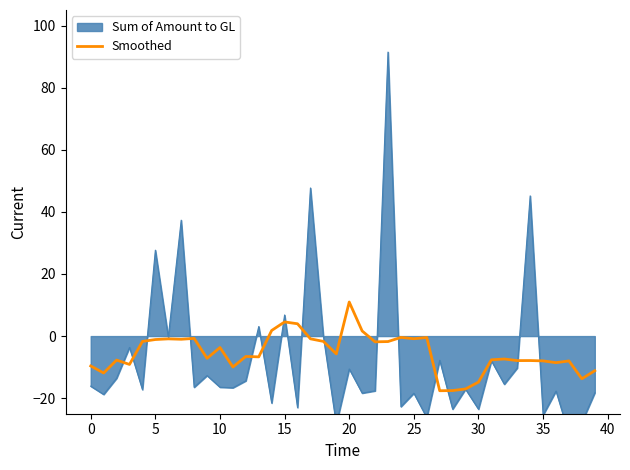

Does the chart have visible grid lines?

No